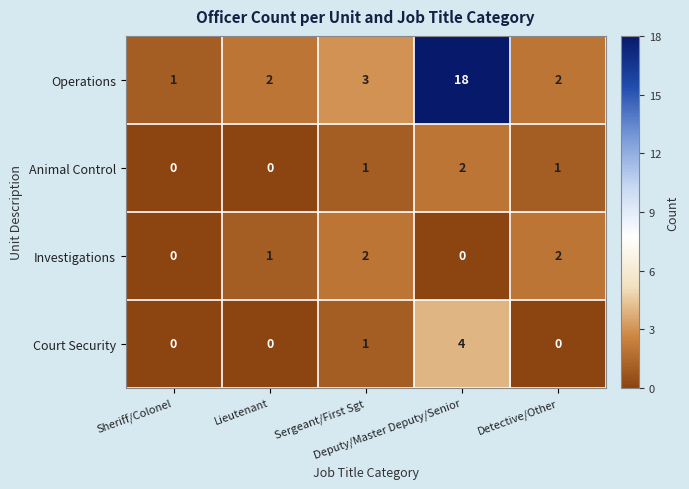

What is the difference between the maximum and minimum values in the Court Security series?

4